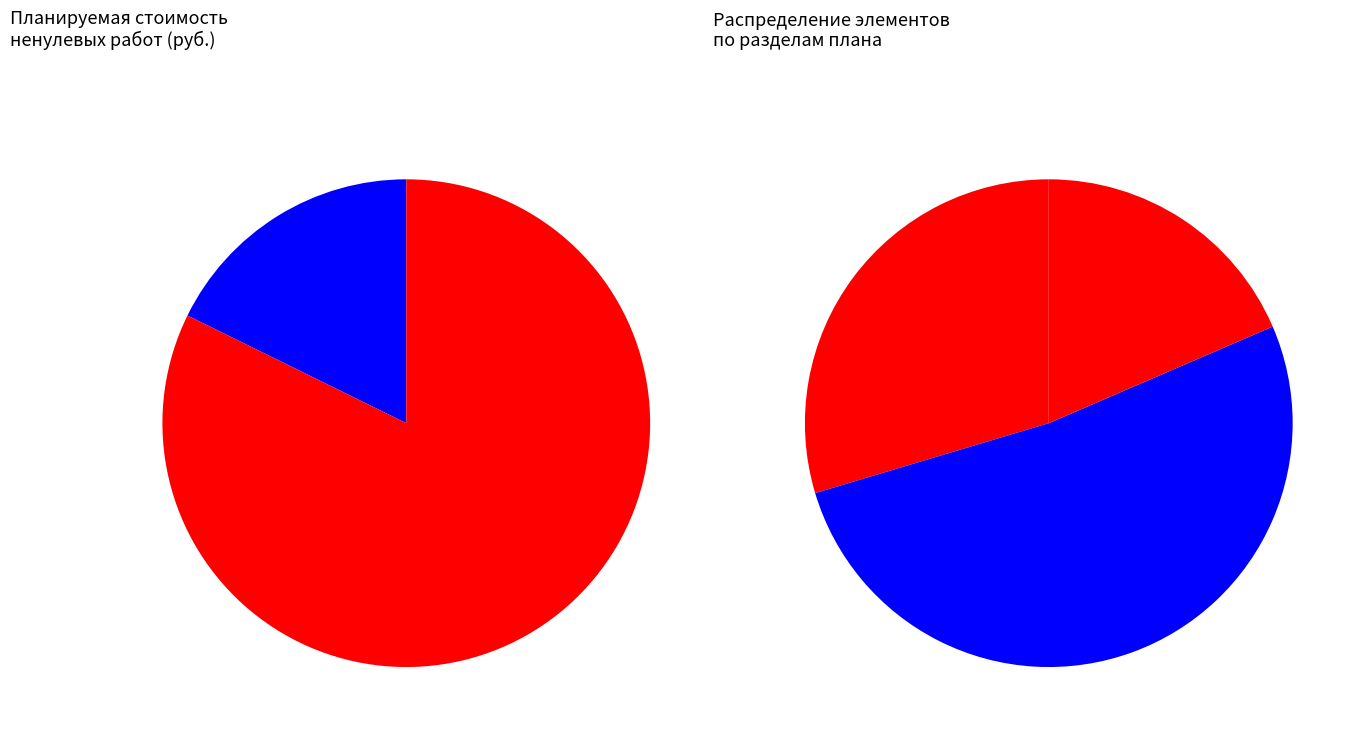

Which category has the smallest portion of the pie?

кровельное покрытие